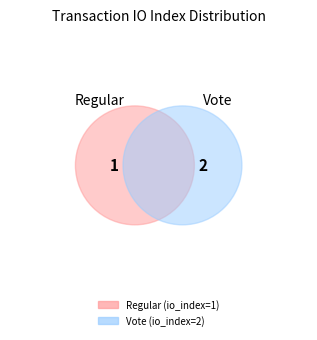

To the nearest percent, what portion does Vote represent?

67%